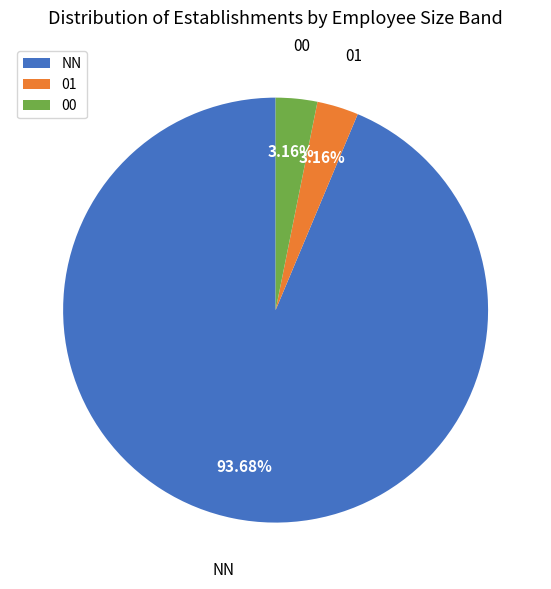

Does any single category account for the majority?

Yes